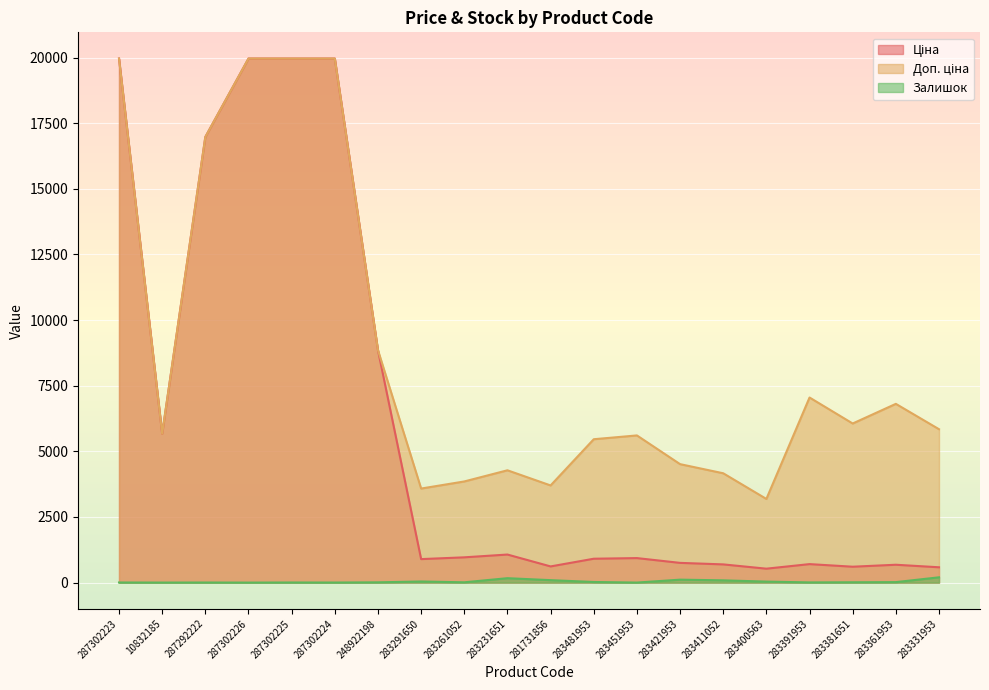

What position from the right is 283451953?

8